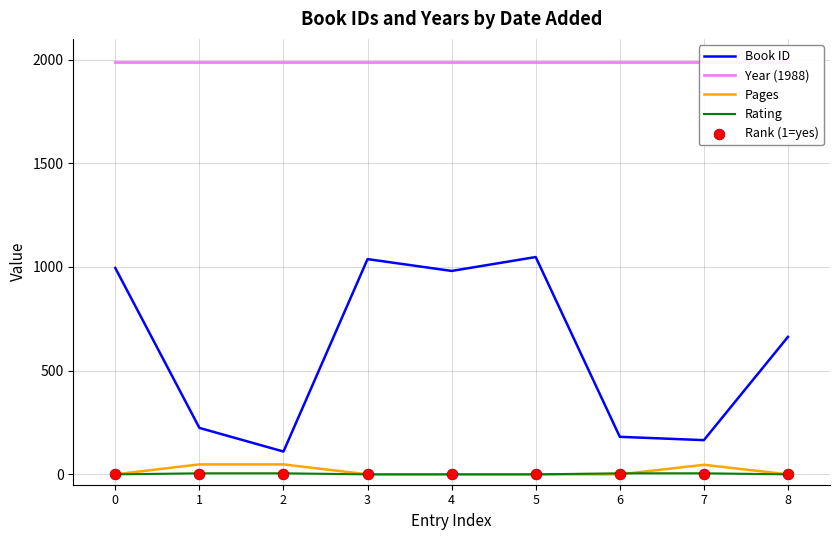

At which category is the sum across all series the highest?

5